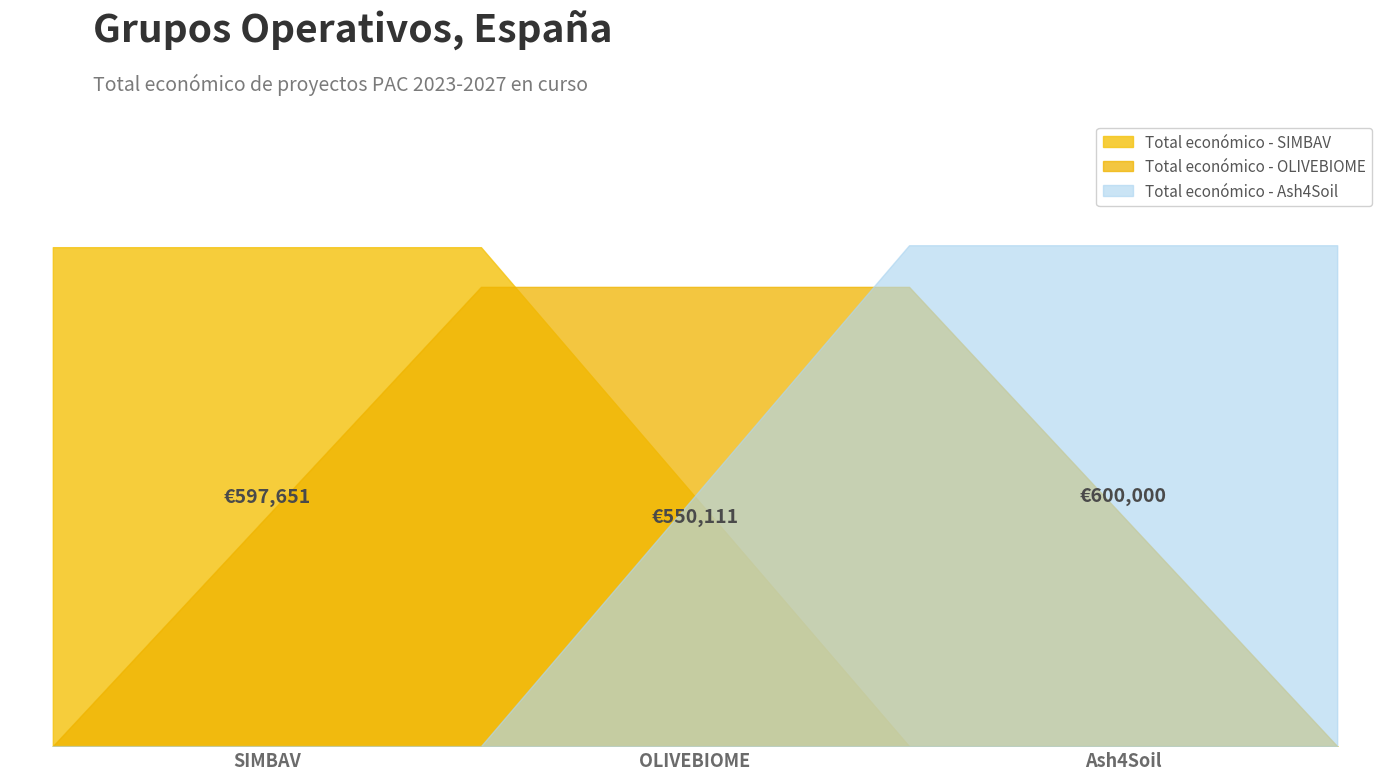

Reading left to right, what are all the values shown in this chart?

SIMBAV (2024)=597651	OLIVEBIOME (2024)=550111	Ash4Soil (2024)=600000